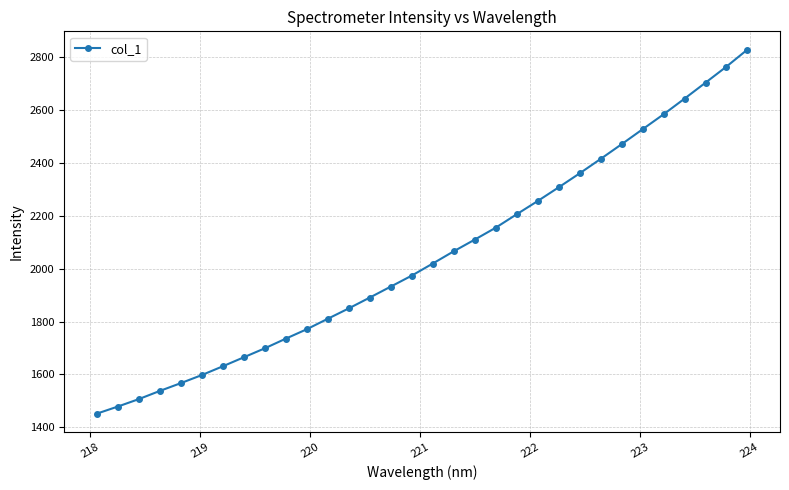

What is the smallest value displayed?

1451.3